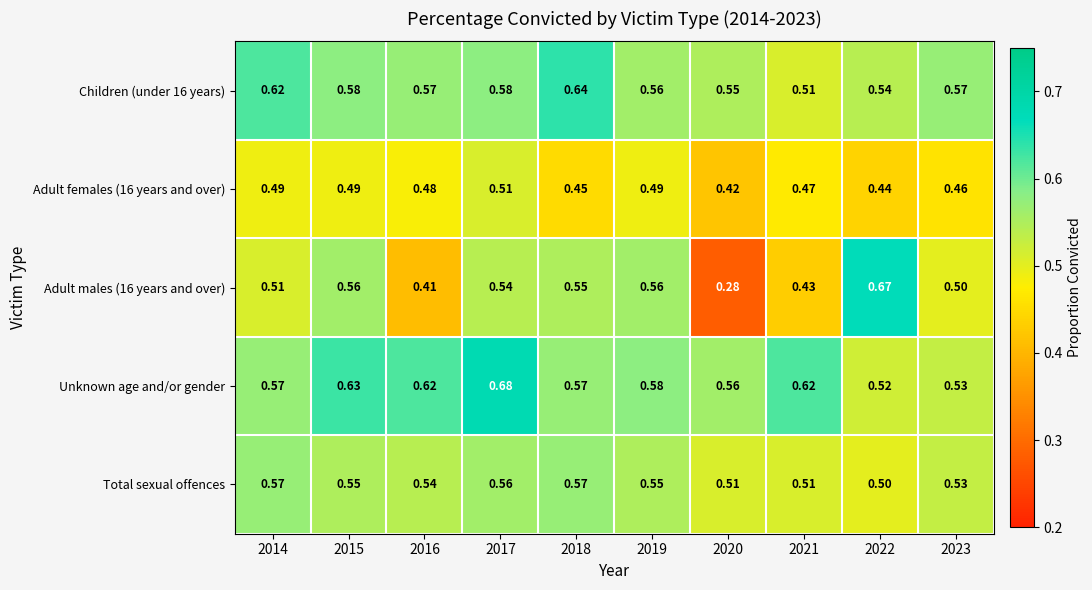

Which series has the largest total across all categories?

Unknown age and/or gender